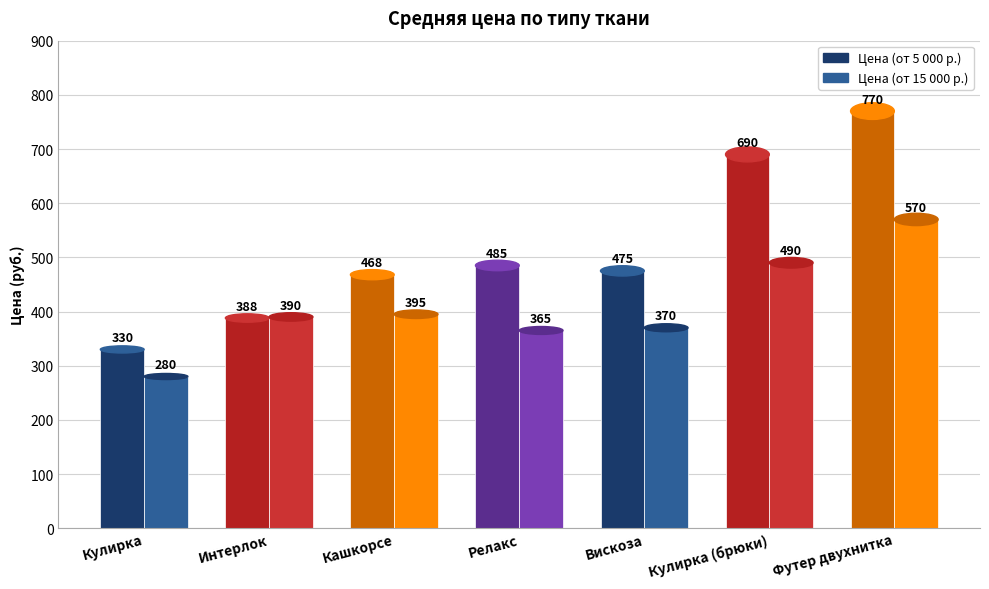

What is the difference between the maximum and minimum values in the Цена (от 15 000 р.) series?

290